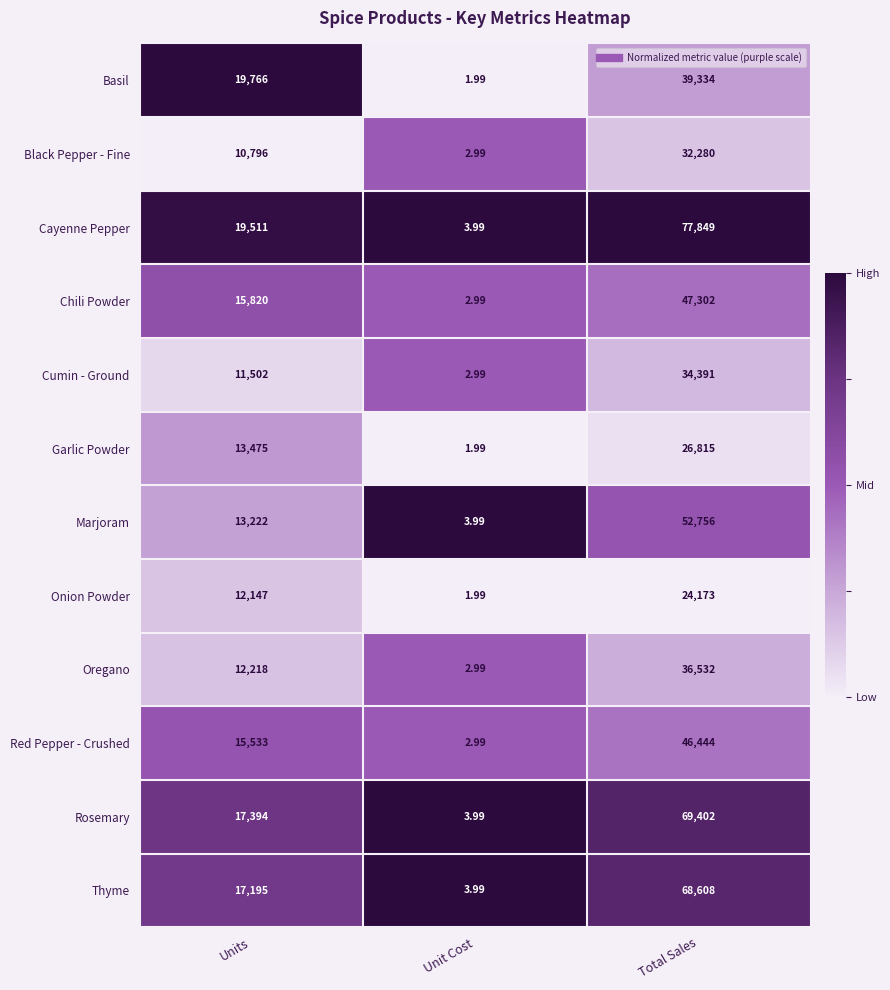

At which label does Thyme reach its peak?

Total Sales